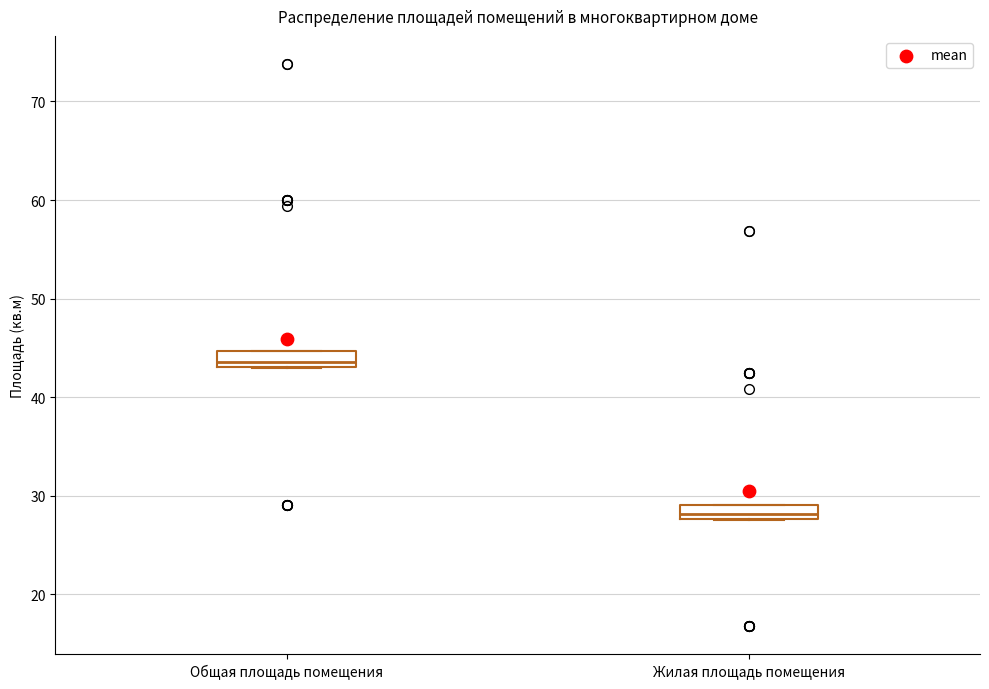

Which box has the highest median line?

Общая площадь помещения